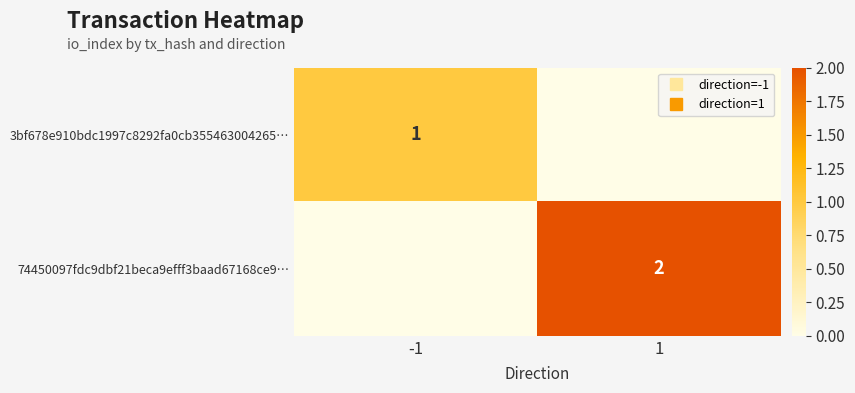

Which series changed the most between -1 and 1?

74450097fdc9dbf21beca9efff3baad67168ce9…